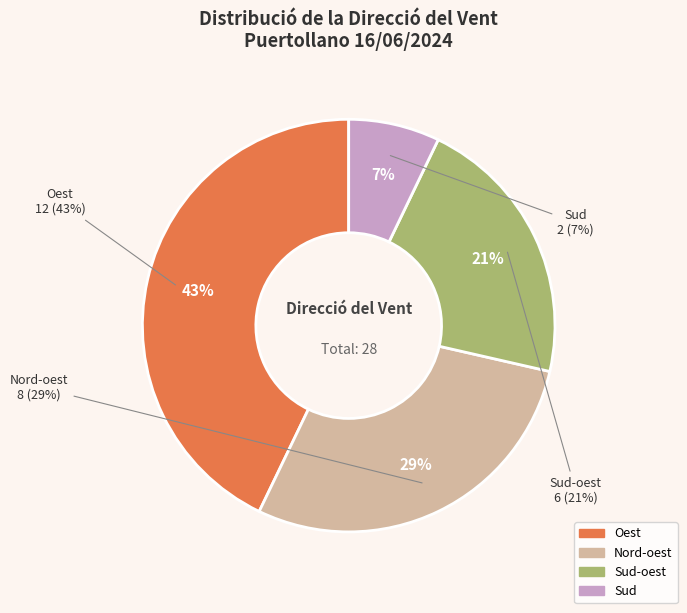

Which has a higher value, Nord-oest or Sud?

Nord-oest